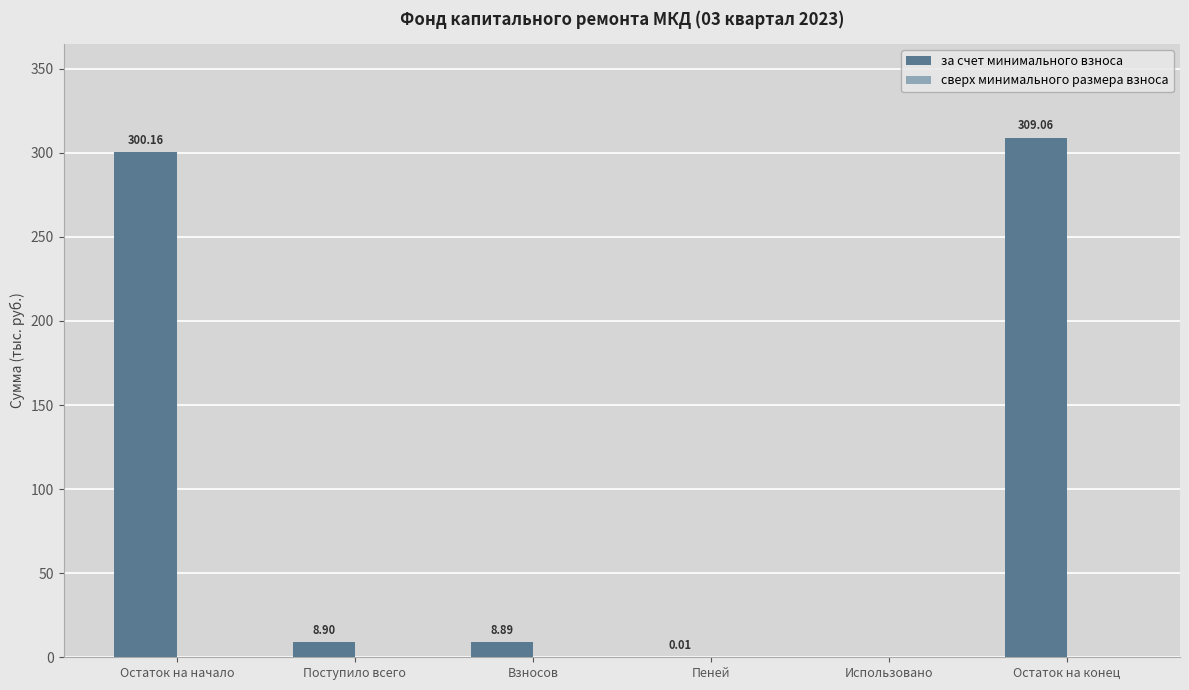

Where does the data first go above 8?

Остаток на начало